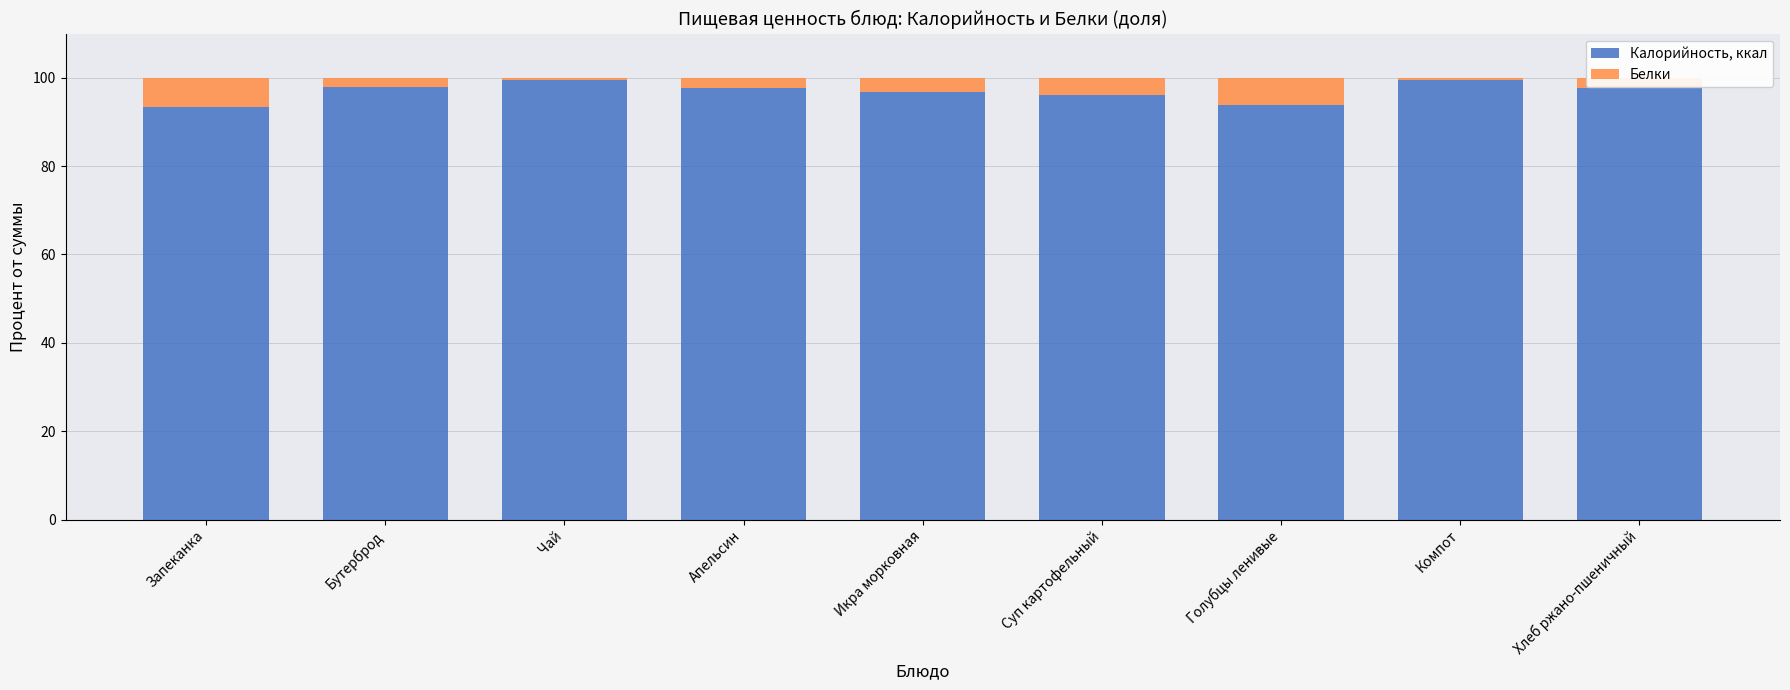

What is the total value across all series at Хлеб ржано-пшеничный?

100.0